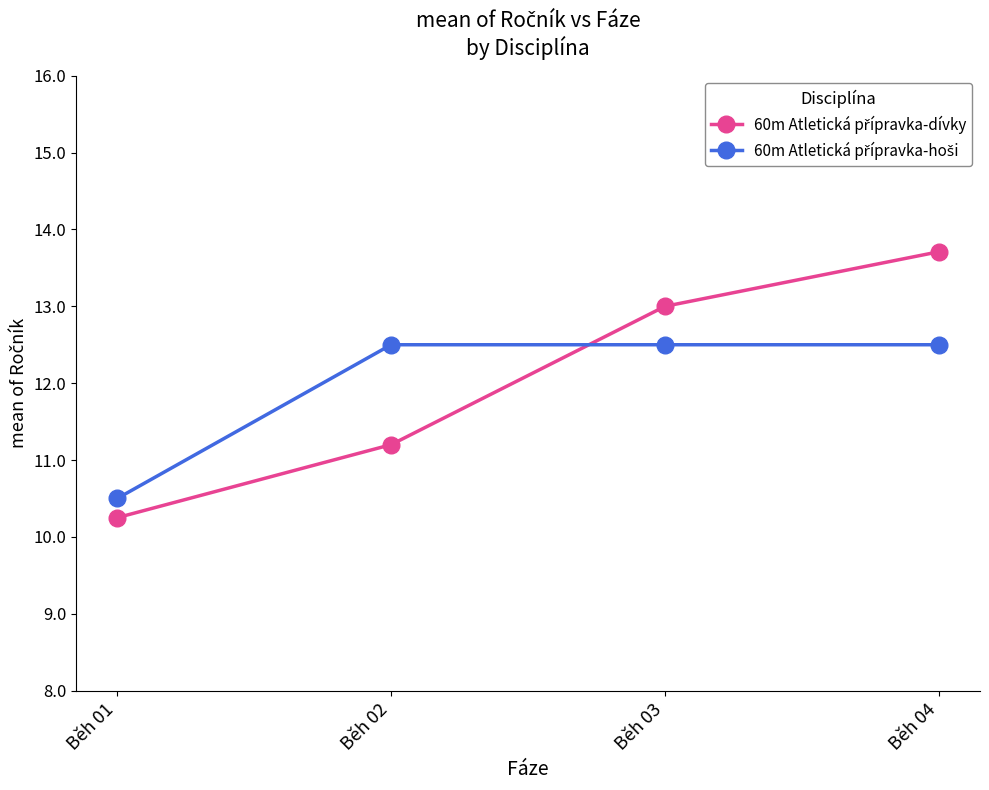

What is the greatest value displayed?

13.7